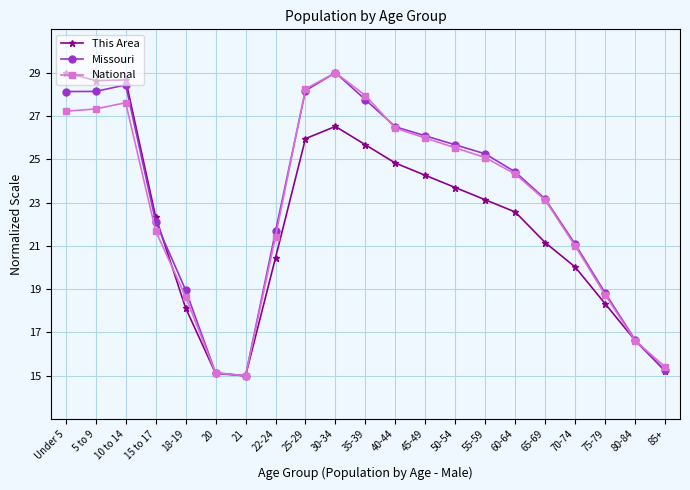

Which series changed the most between Under 5 and 85+?

This Area